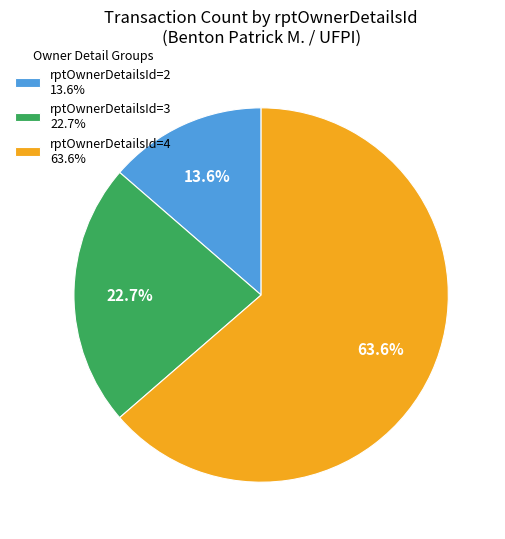

Rank the categories by value from lowest to highest.

rptOwnerDetailsId=2 13.6%, rptOwnerDetailsId=3 22.7%, rptOwnerDetailsId=4 63.6%